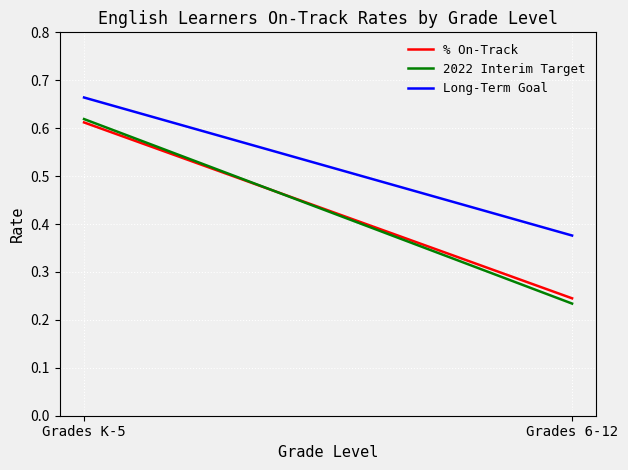

What is the spread (max minus min) of values at Grades K-5?

0.1